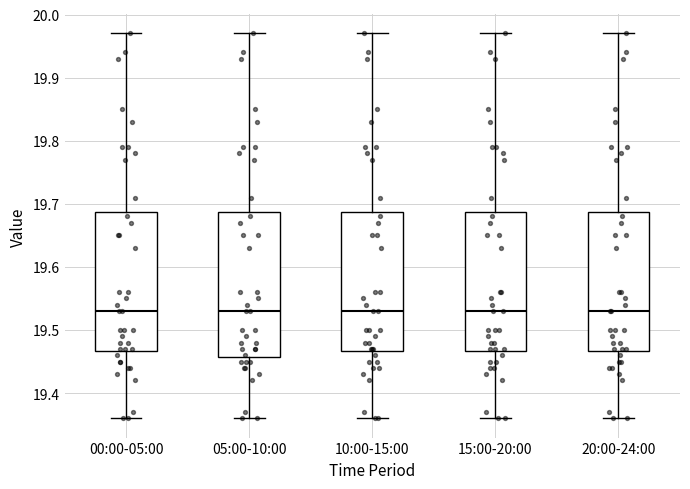

Which box is the tallest, from its lower edge to its upper edge?

05:00-10:00